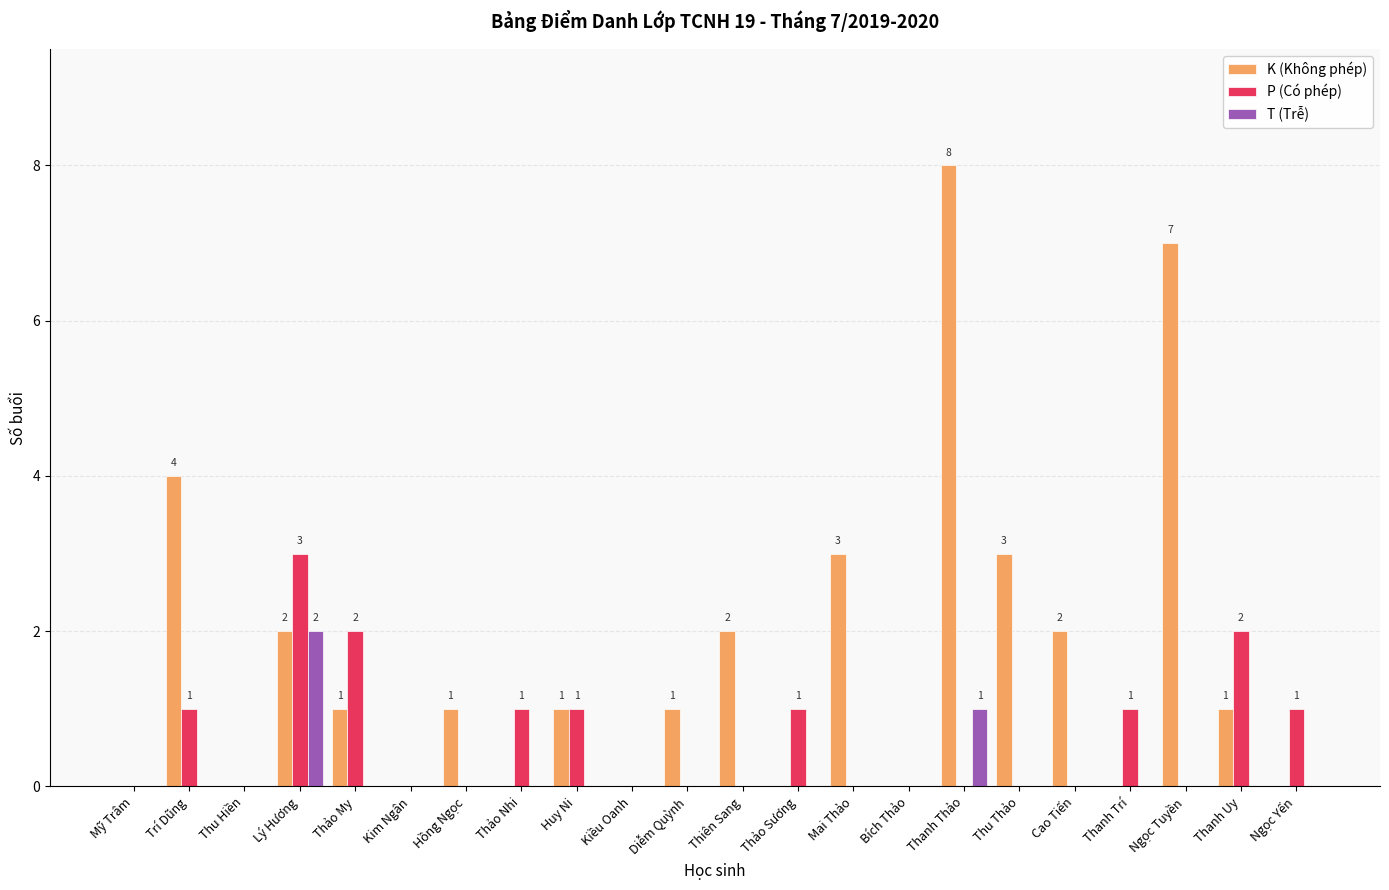

Are the bars horizontal?

No